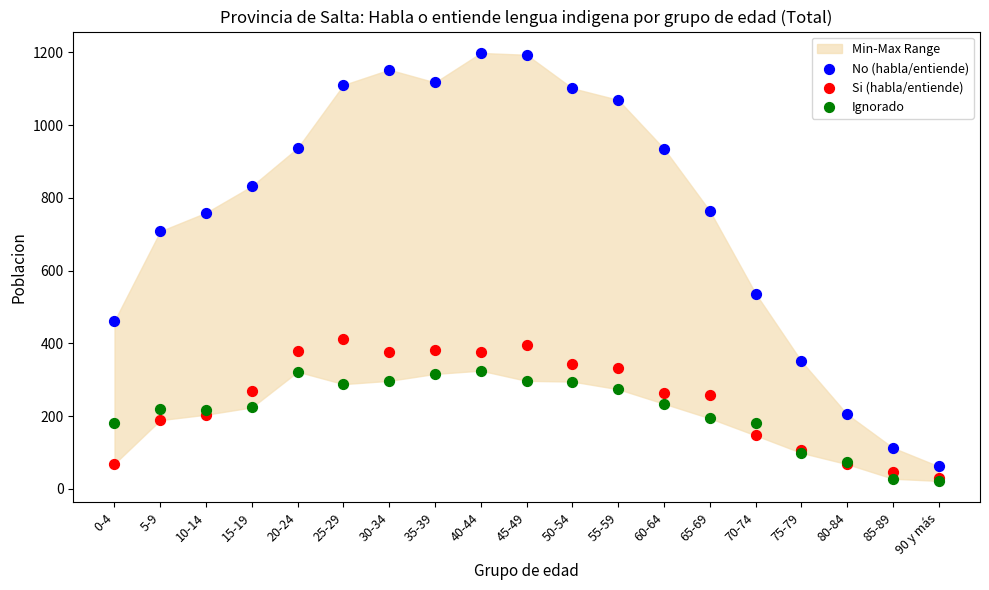

Across all series, what Y value is closest to 610?

537